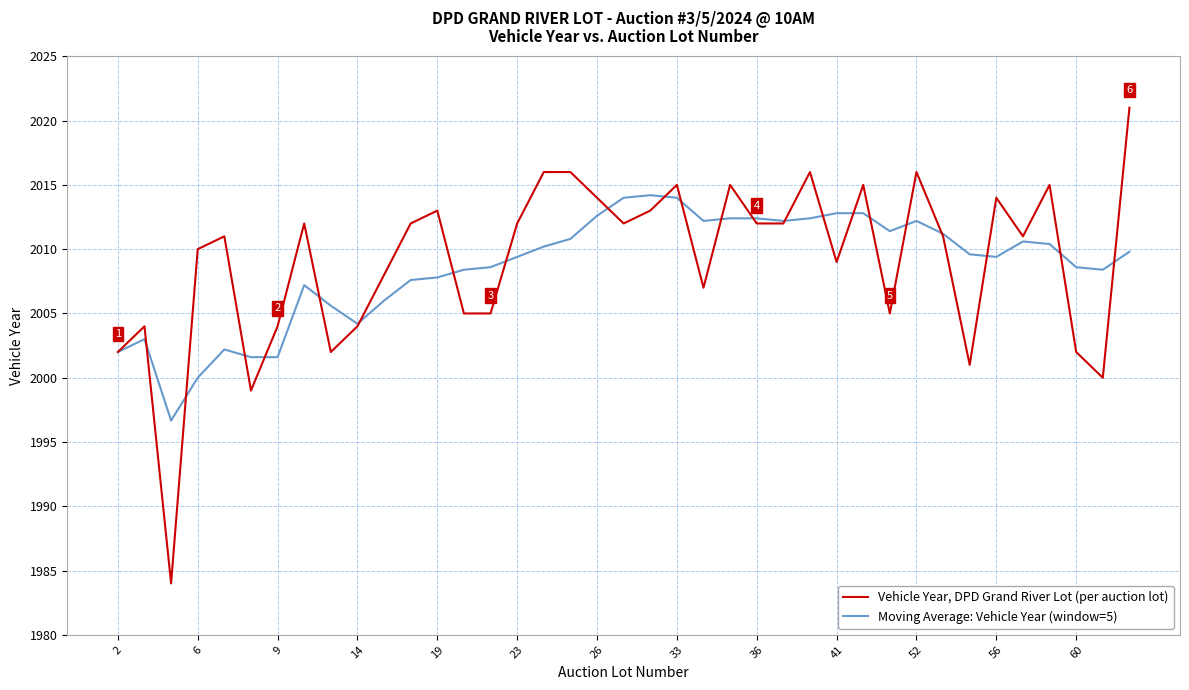

Rank the series by their average value, from lowest to highest.

Moving Average: Vehicle Year (window=5), Vehicle Year, DPD Grand River Lot (per auction lot)